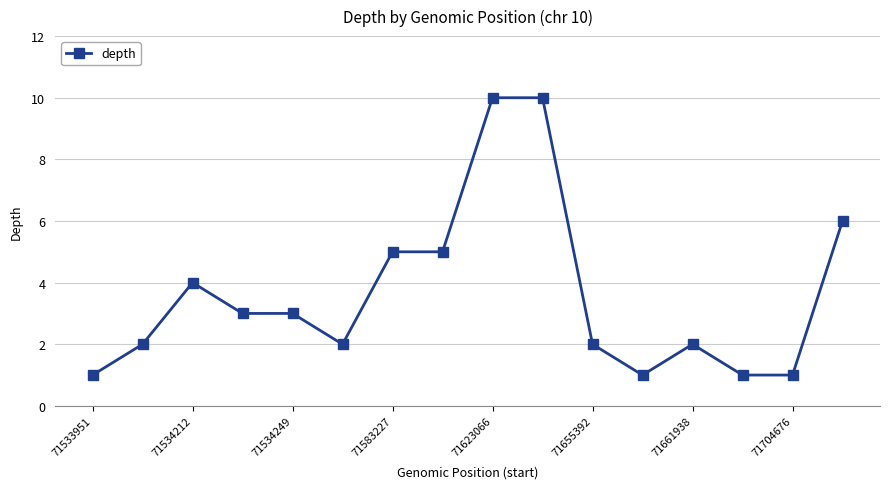

What is the sum of all values?

58